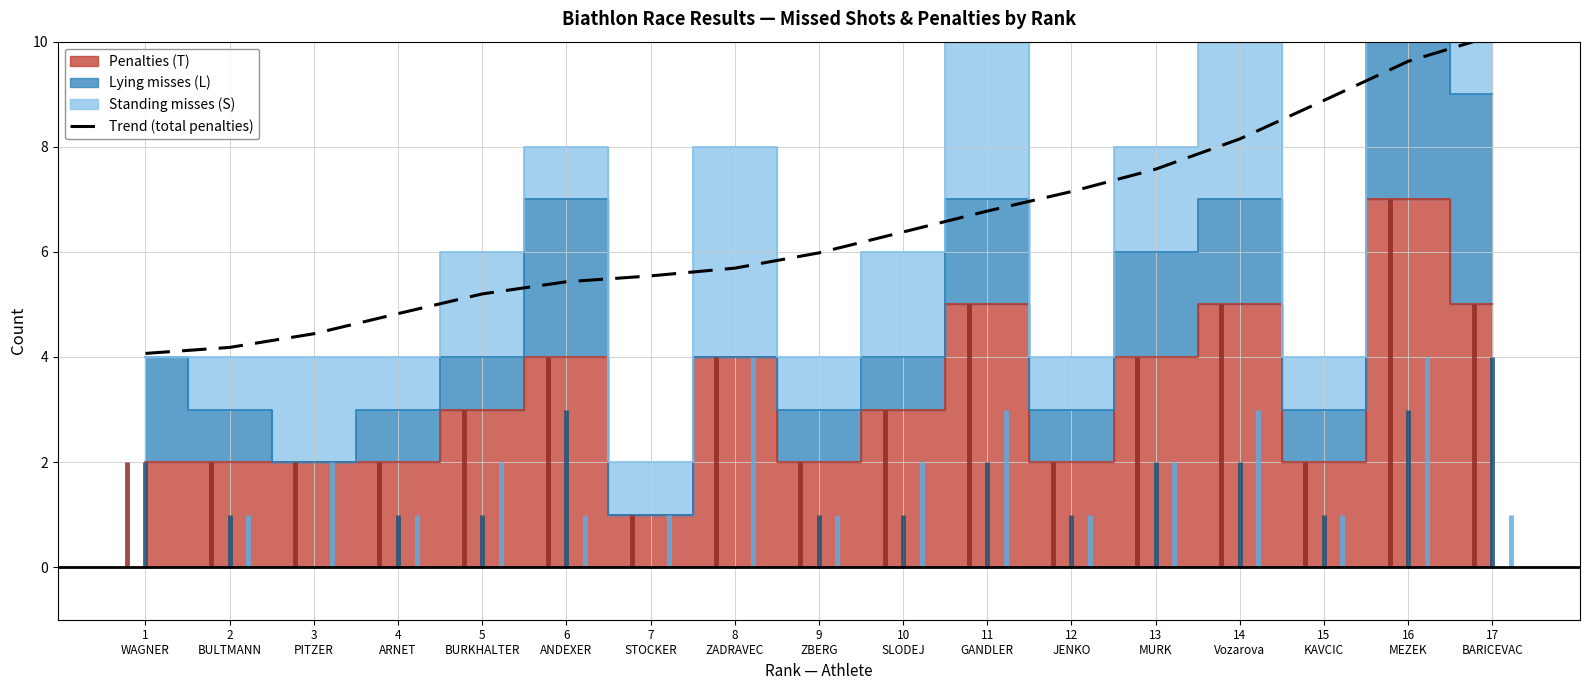

What is the sum of all values?

110.0